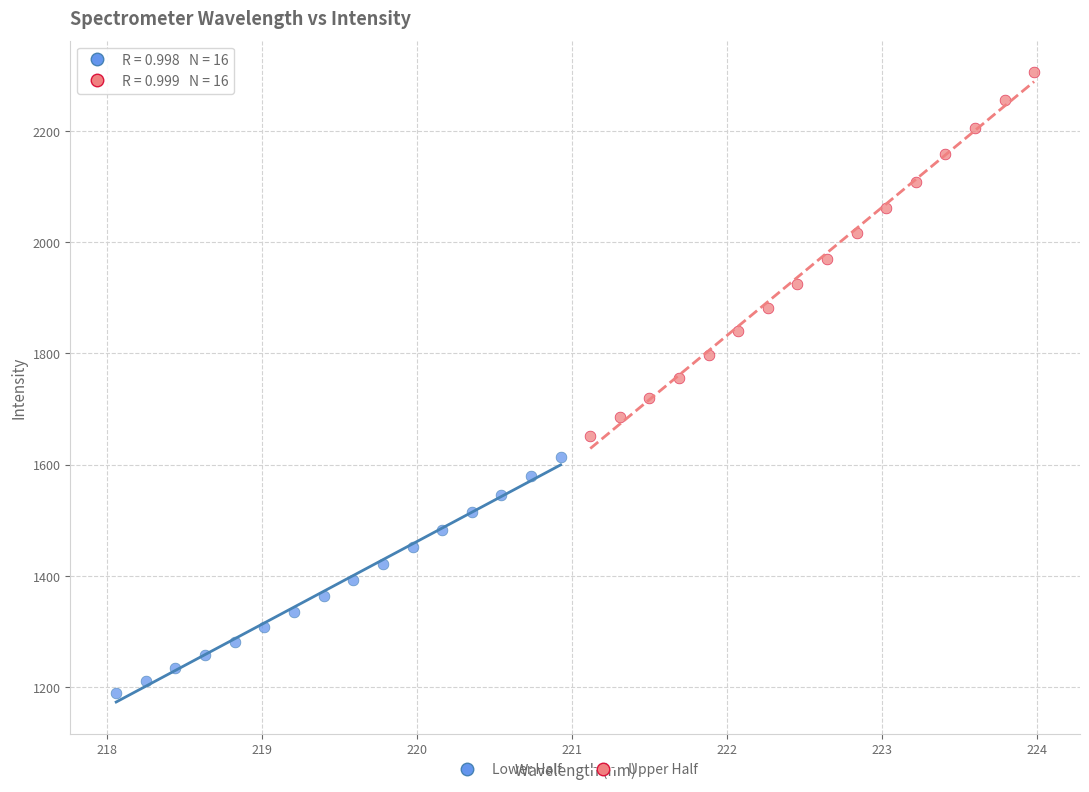

Which series has the widest spread of Y values?

Upper Half